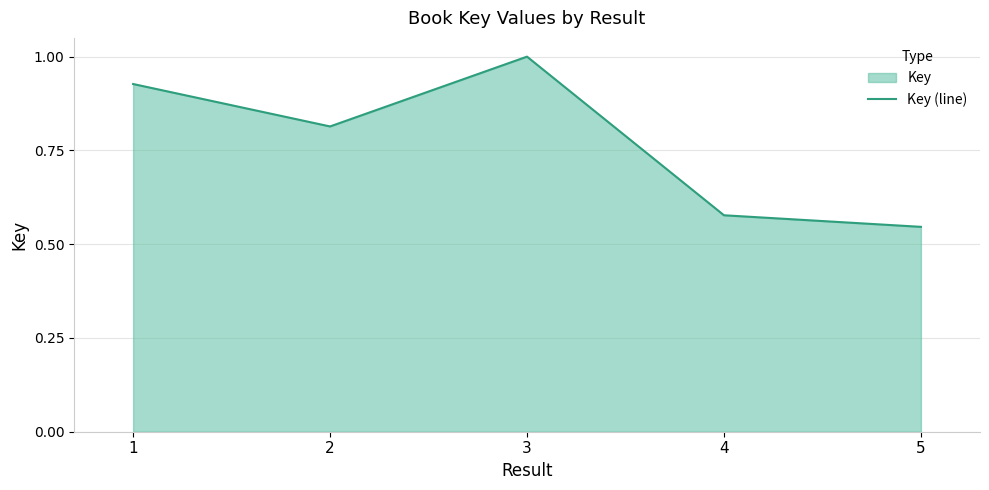

What is the difference between the maximum and minimum values?

0.5